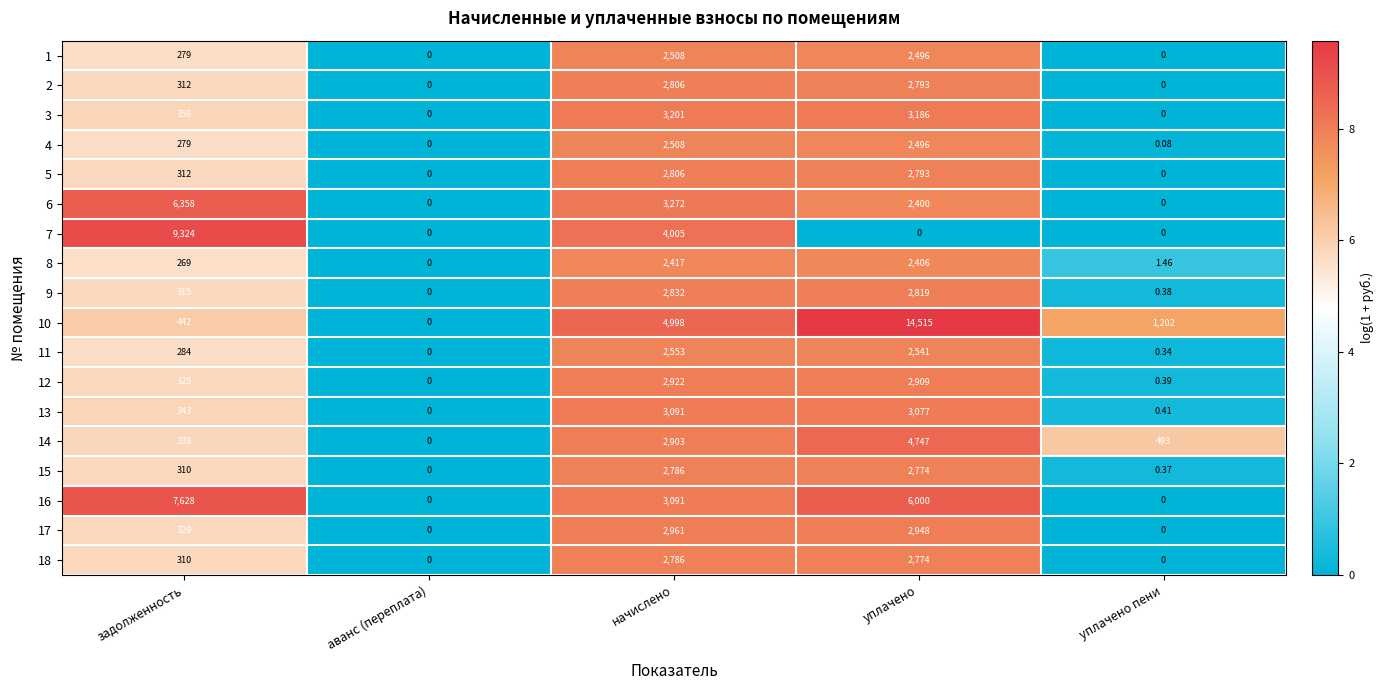

How many categories are shown in the chart?

5